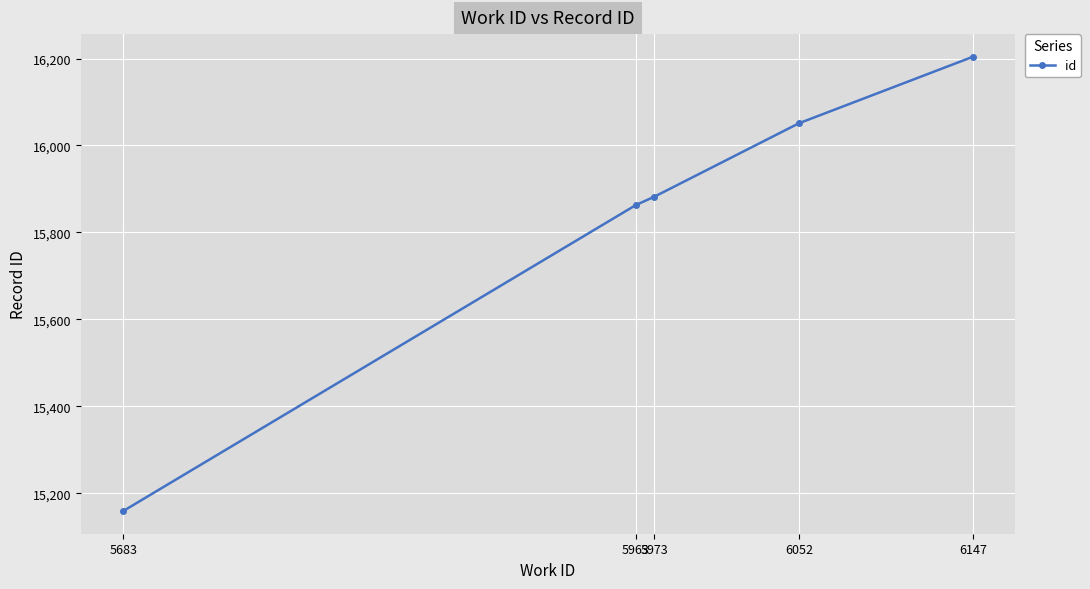

Which label corresponds to the largest value in the chart?

6147